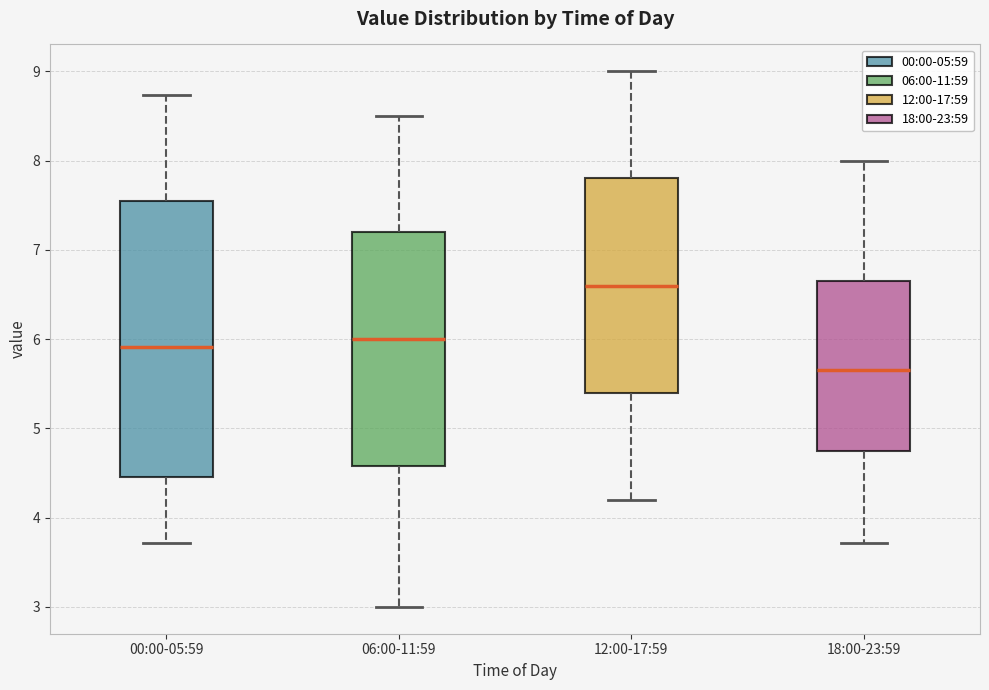

Where is the lower edge of the box for 00:00-05:59 on the y-axis? The values are not printed on the chart, so give them approximately, as read against the axis.

4.5